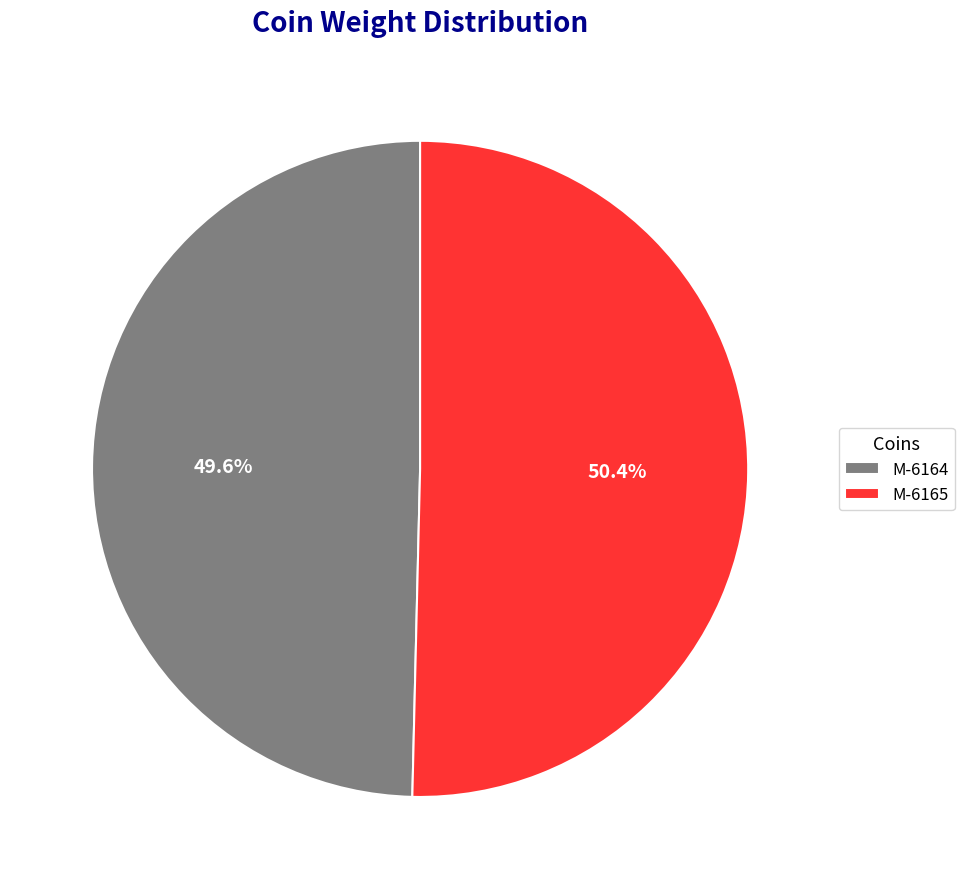

Combined, do M-6165 and M-6164 account for over 50%?

Yes